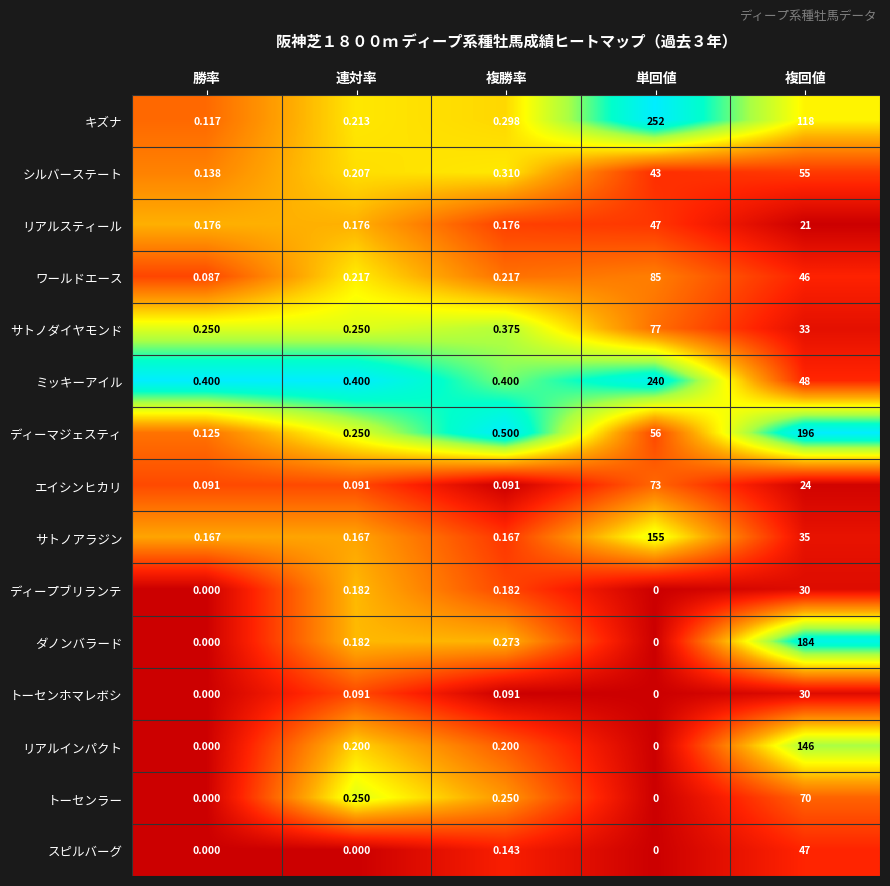

Where is サトノアラジン nearest to the value 77?

複回値